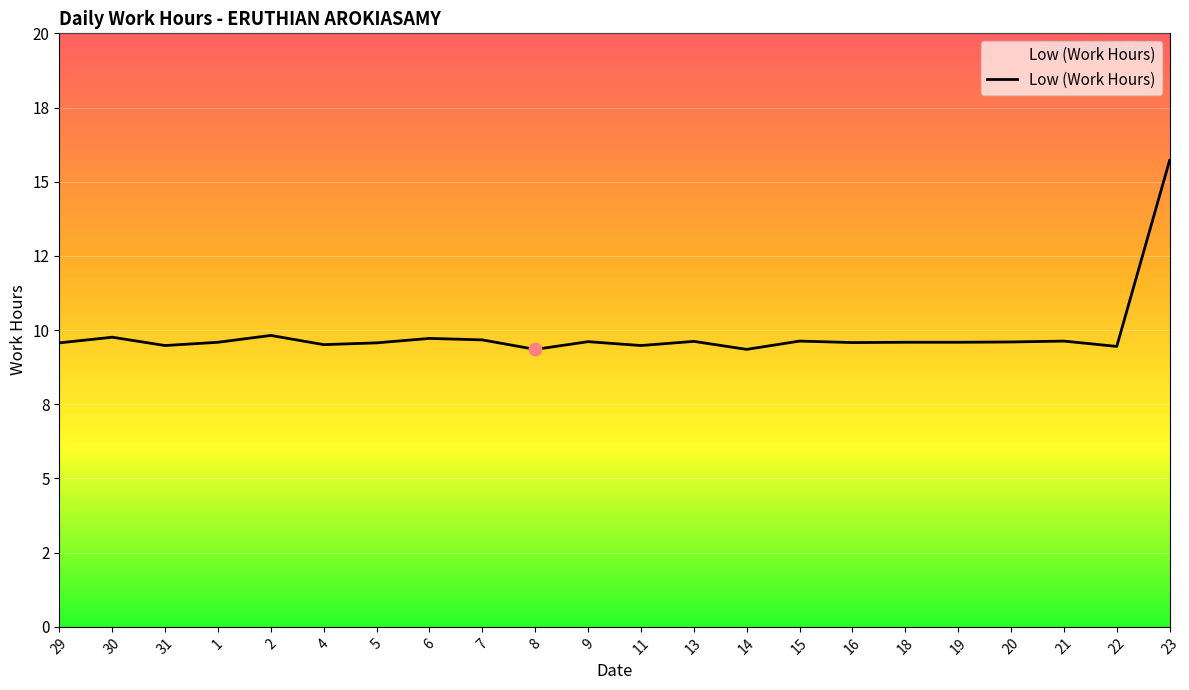

What is the ratio of the value at 21 to the value at 9?

1.0